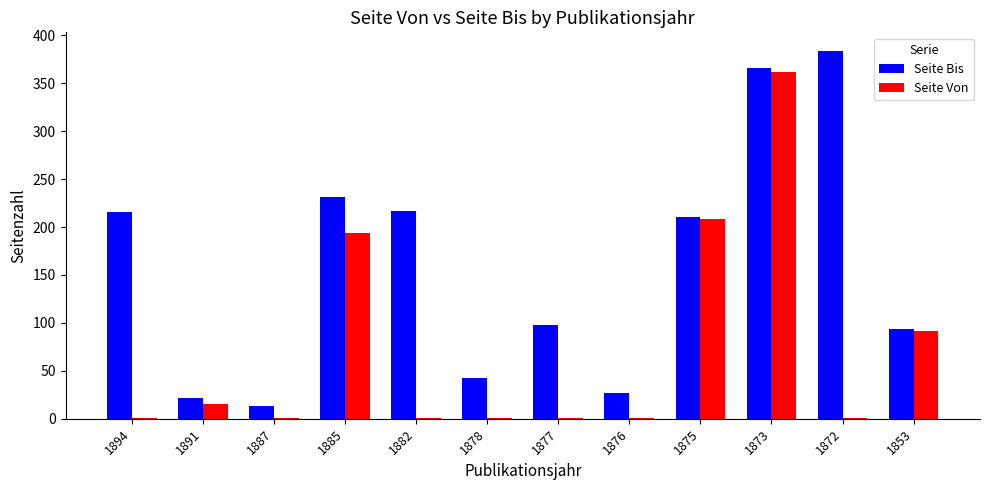

What is the highest value of the Seite Von series?

362